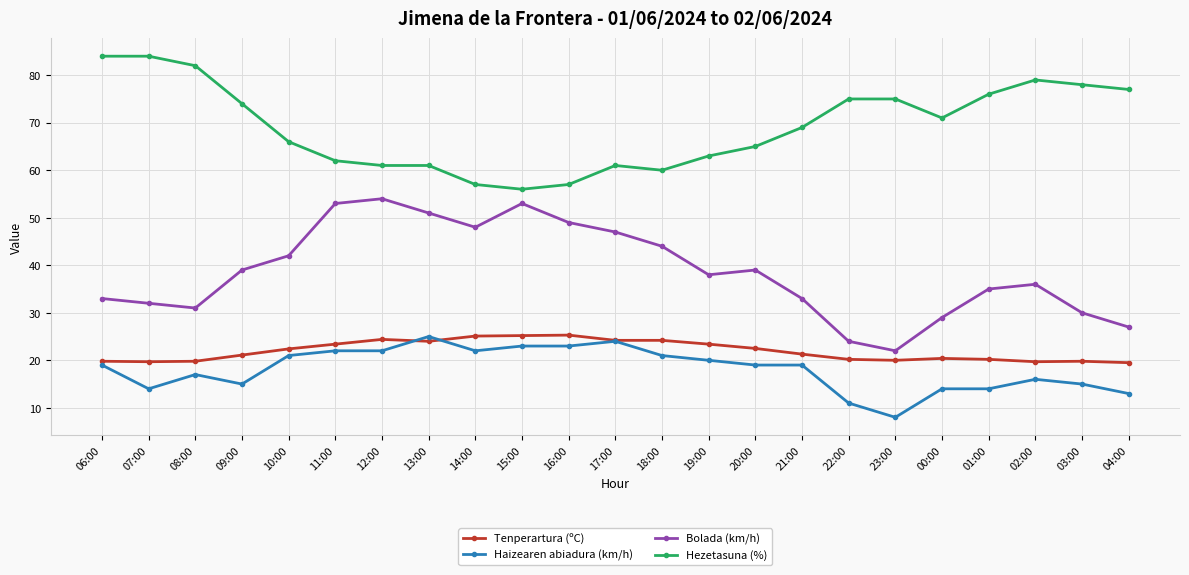

What is the difference between the highest and lowest values at 08:00?

65.0